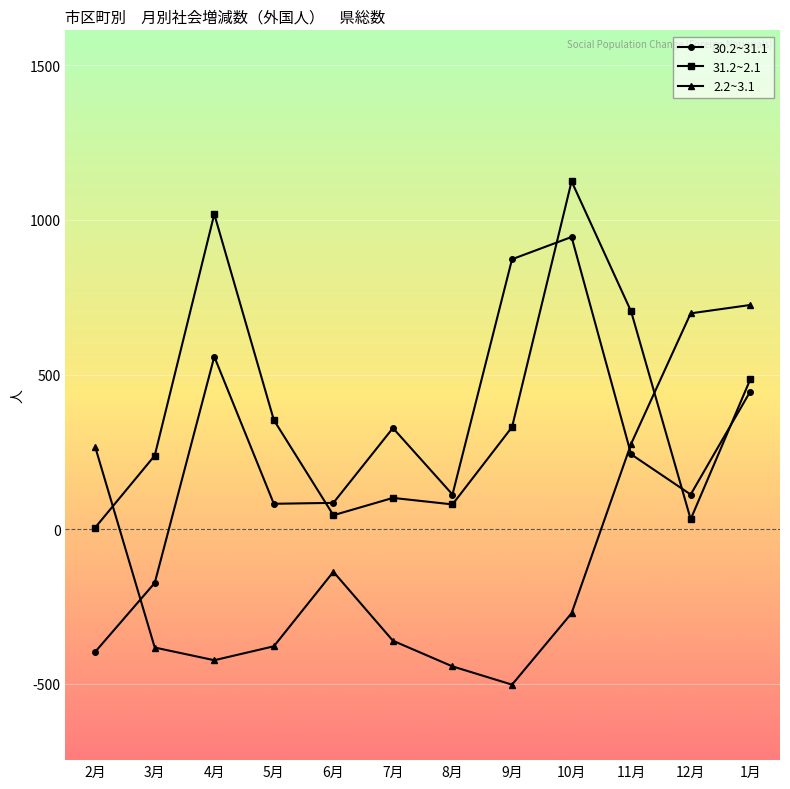

True or false: 31.2~2.1 has more than 1 interior local peaks.

True